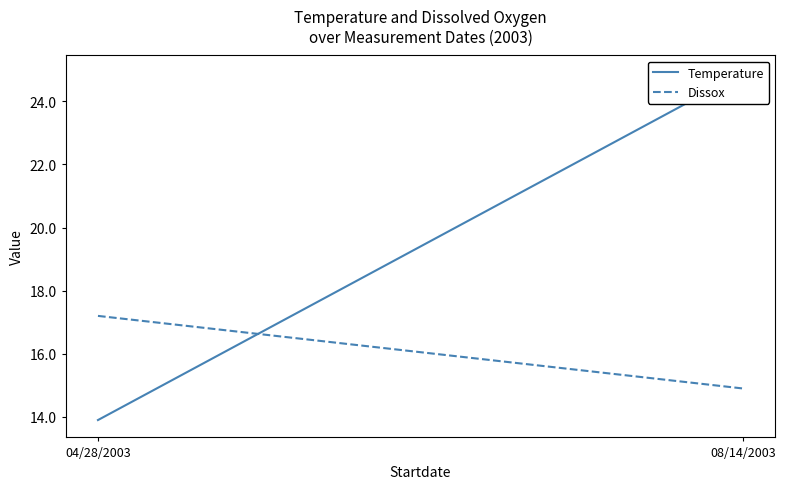

What is the total value across all series at 08/14/2003?

39.8